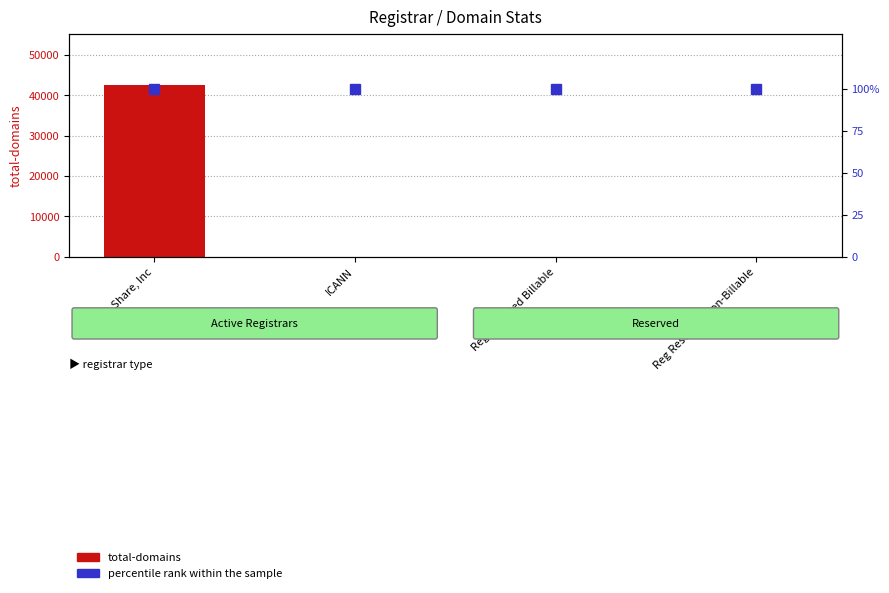

Which category has the lowest value in the percentile rank within the sample series?

Name Share, Inc